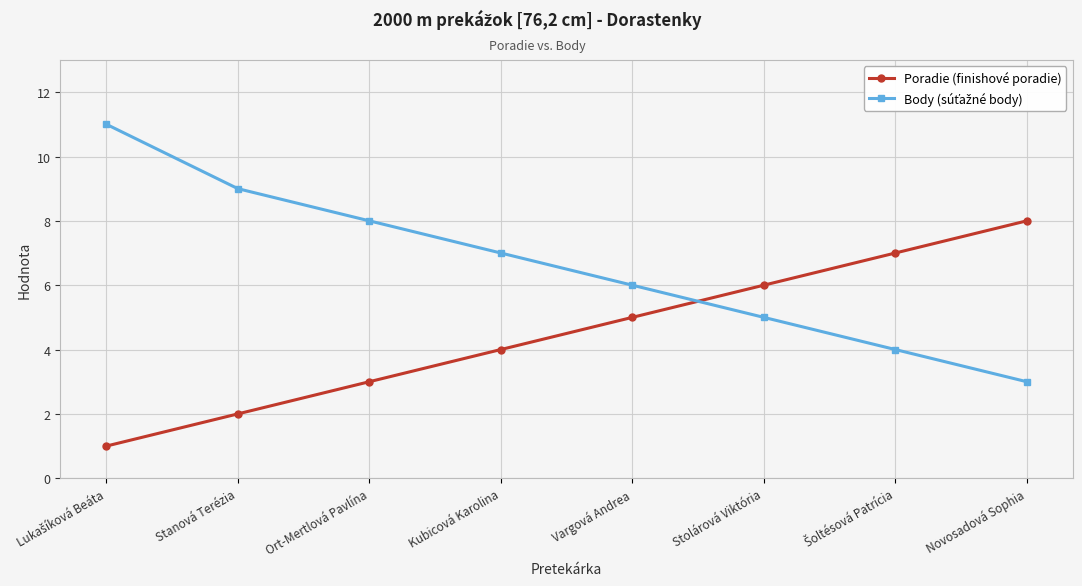

How many lines are shown in the chart?

2